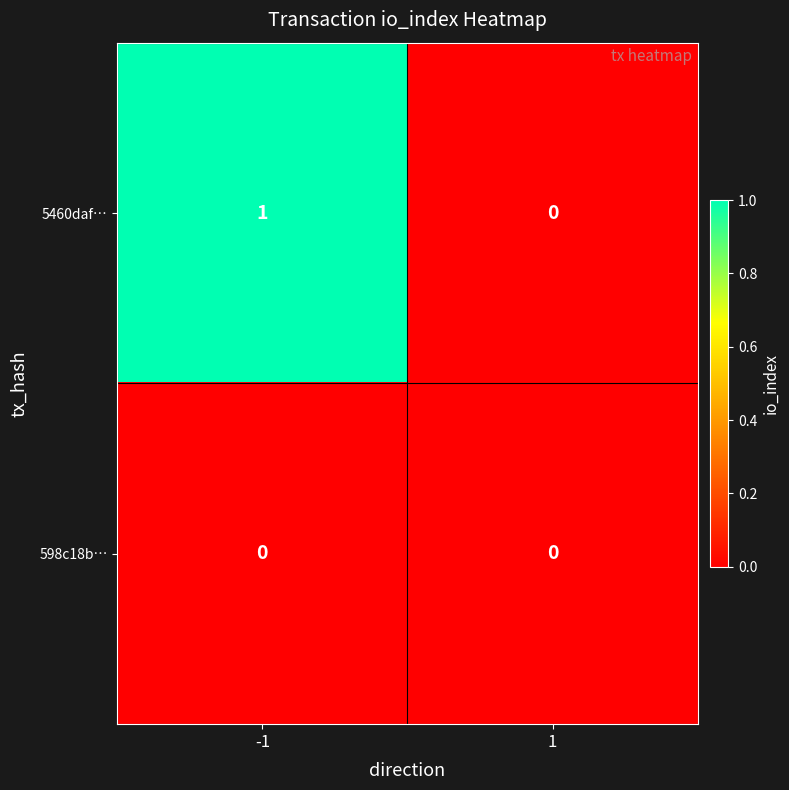

True or false: 598c18b… has a value of 0 at 1.

True